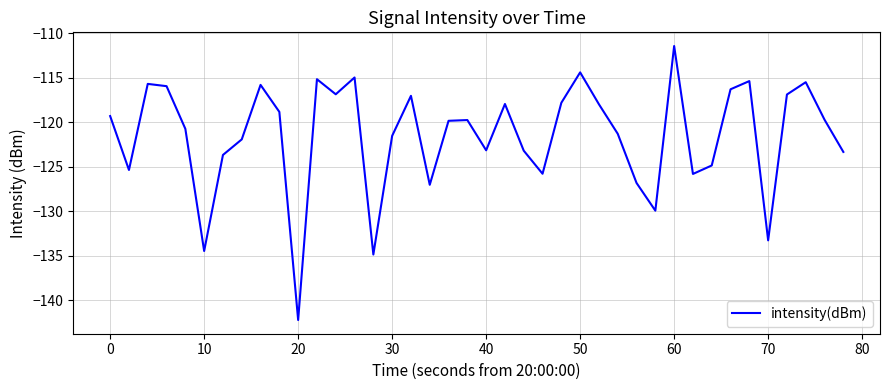

What is the smallest value displayed?

-142.2